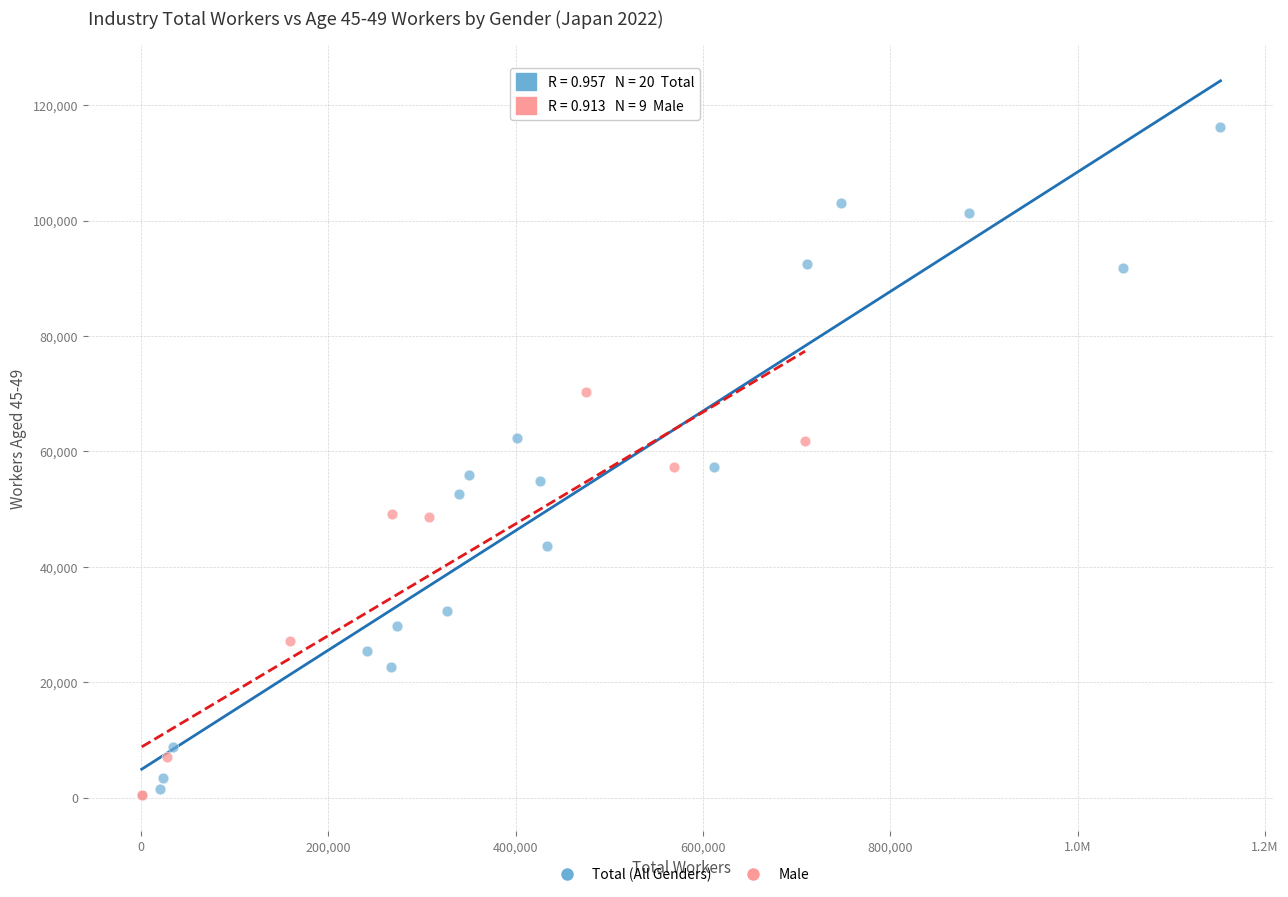

Which series has the widest spread of Y values?

Total (All Genders)